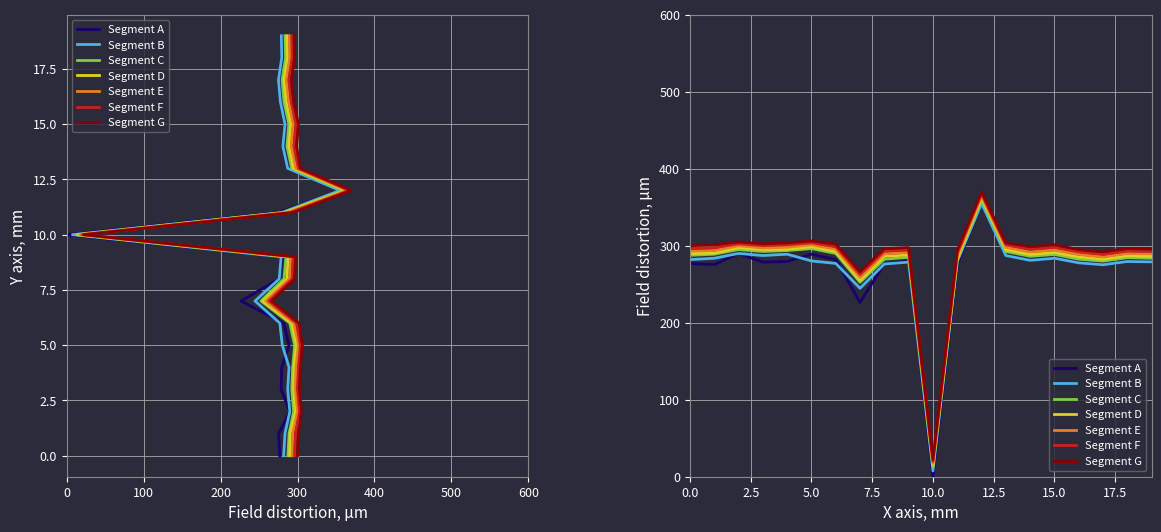

Where is the data nearest to the value 177?

9